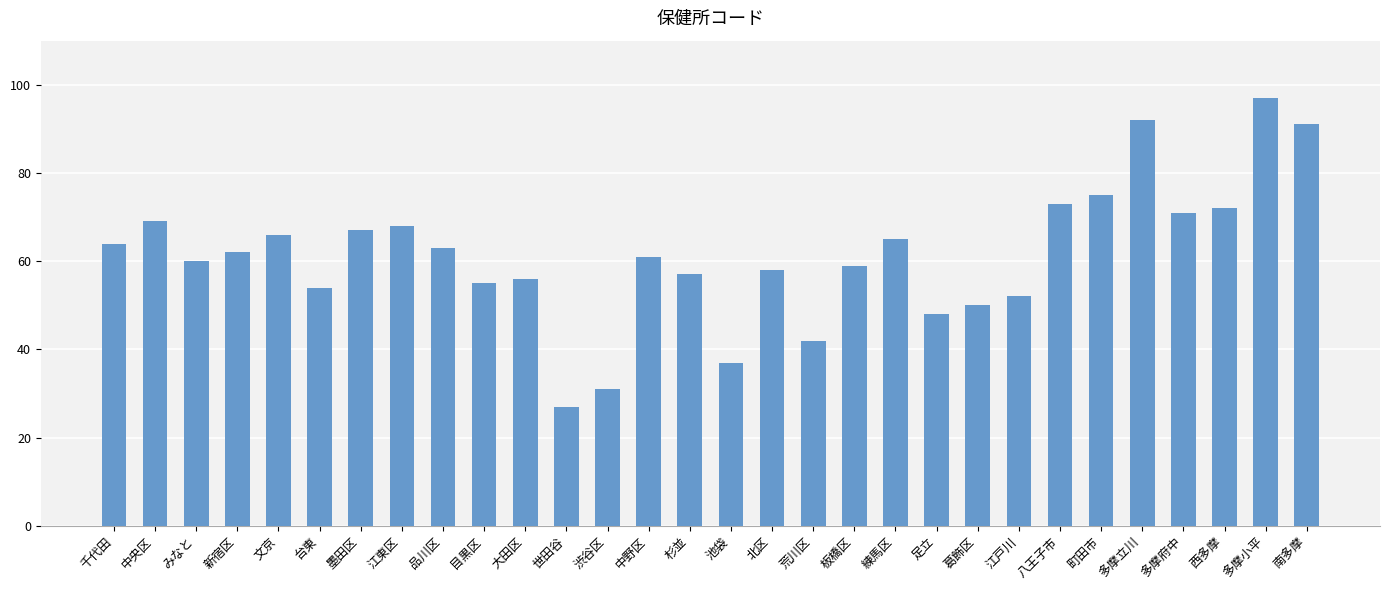

Rank the categories by value from lowest to highest.

世田谷, 渋谷区, 池袋, 荒川区, 足立, 葛飾区, 江戸川, 台東, 目黒区, 大田区, 杉並, 北区, 板橋区, みなと, 中野区, 新宿区, 品川区, 千代田, 練馬区, 文京, 墨田区, 江東区, 中央区, 多摩府中, 西多摩, 八王子市, 町田市, 南多摩, 多摩立川, 多摩小平